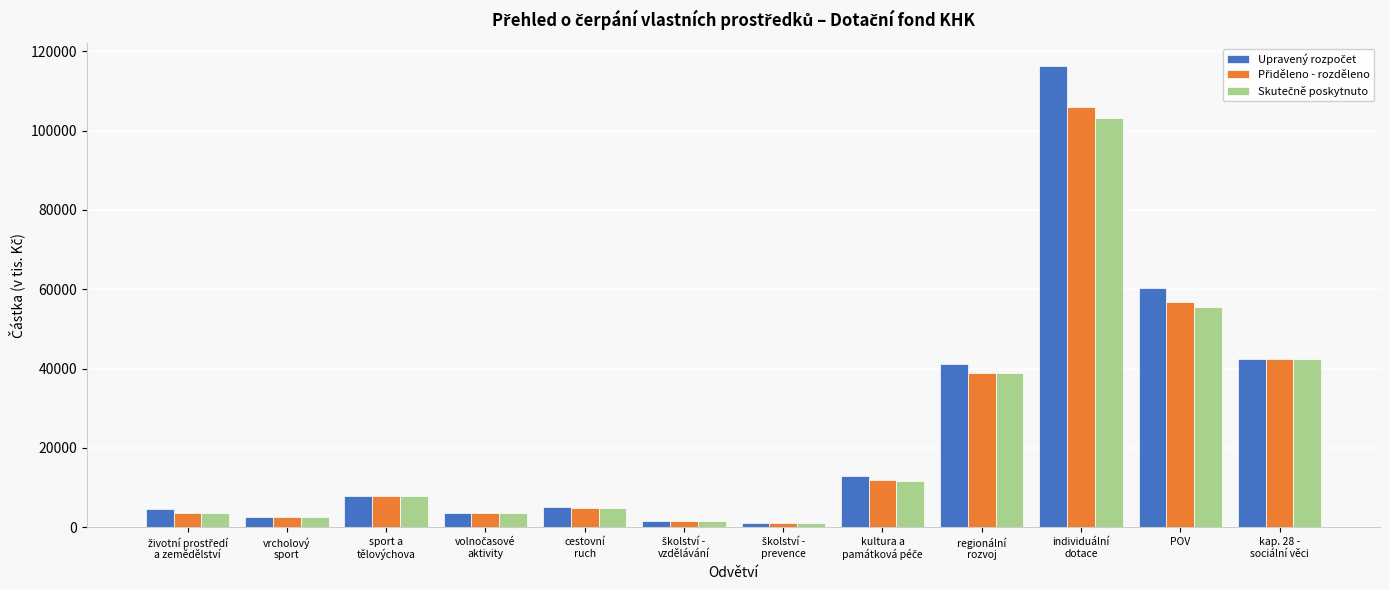

What is the maximum value shown in the chart?

116268.2